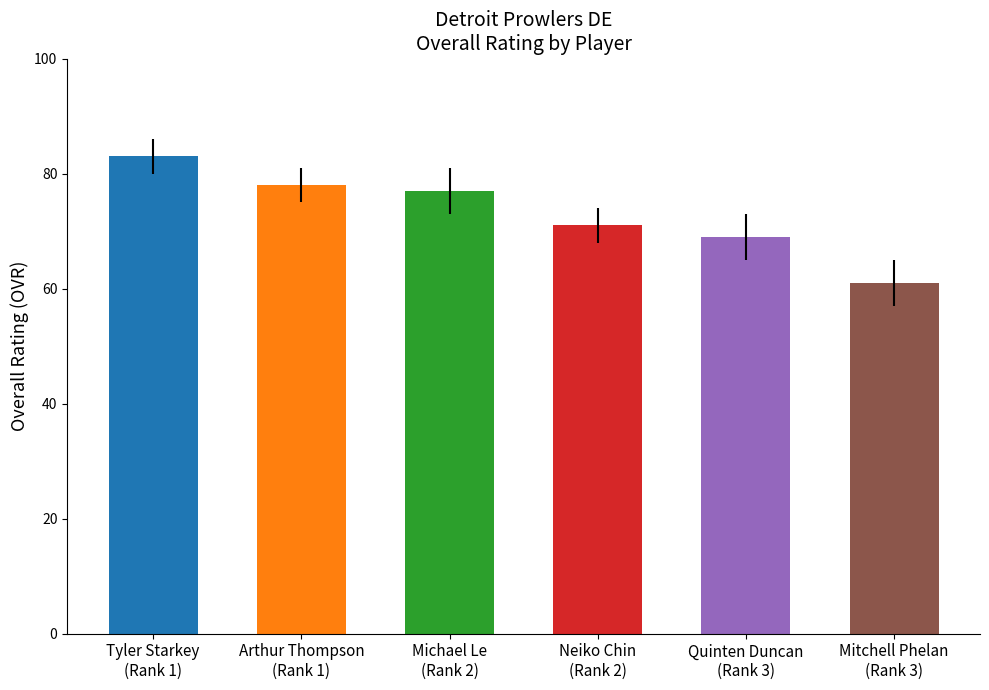

What is the average value?

73